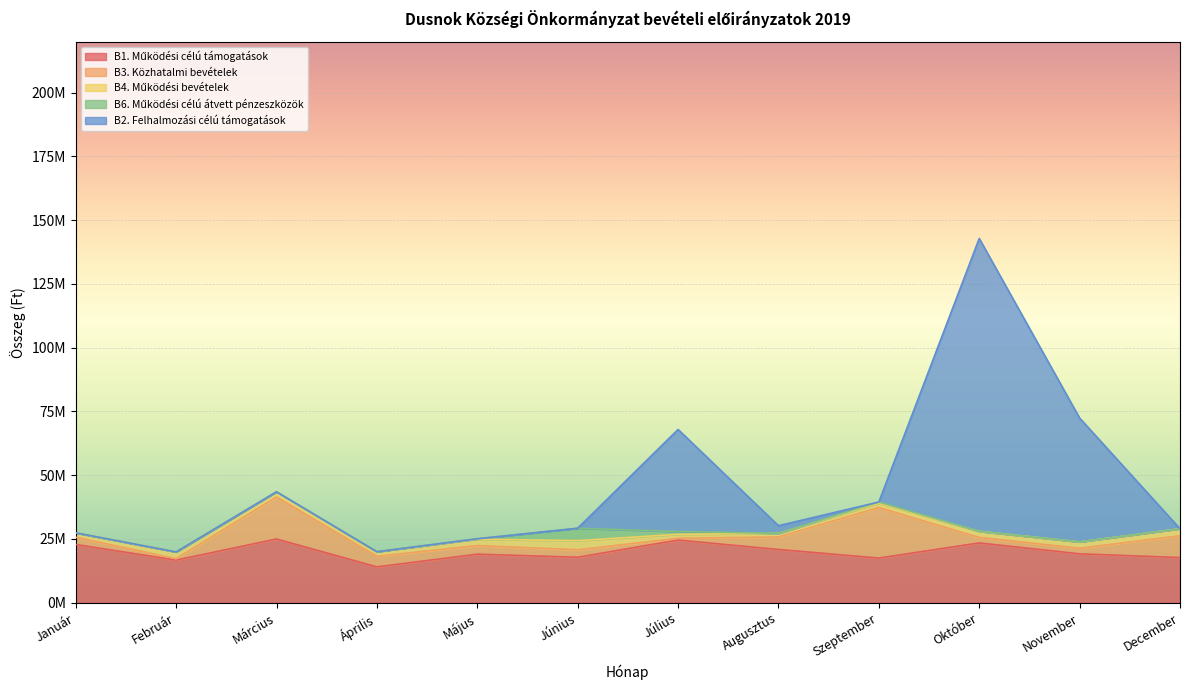

What is the average value of the B6. Működési célú átvett pénzeszközök series?

557268